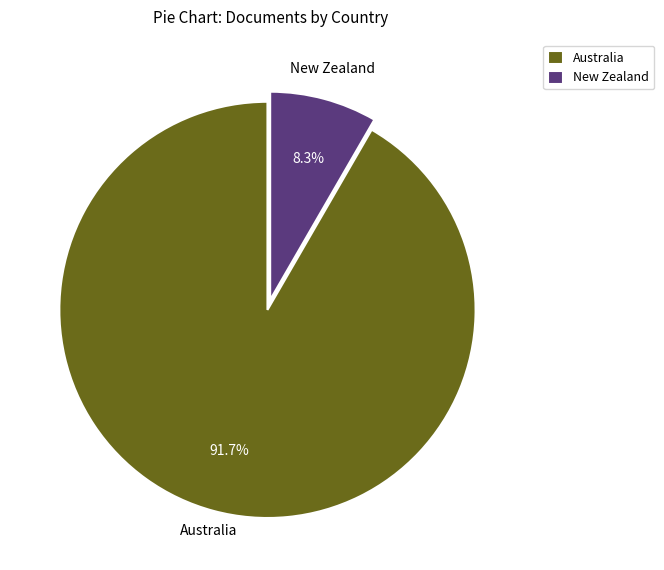

How many segments does this pie chart have?

2